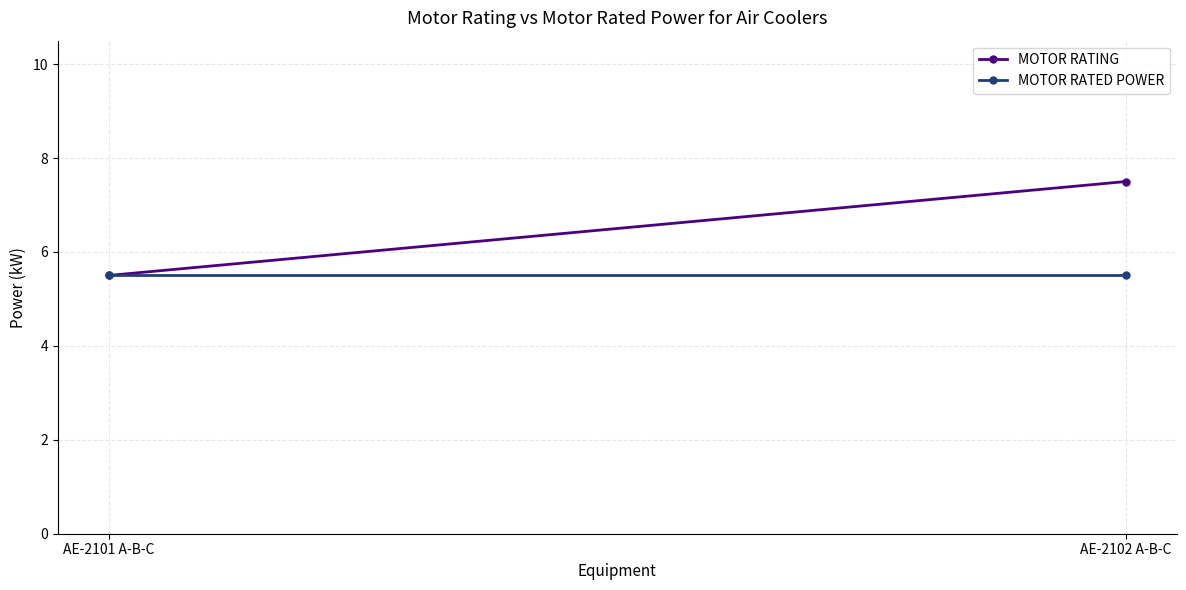

Is it true that MOTOR RATED POWER equals 3.6 at AE-2102 A-B-C?

False